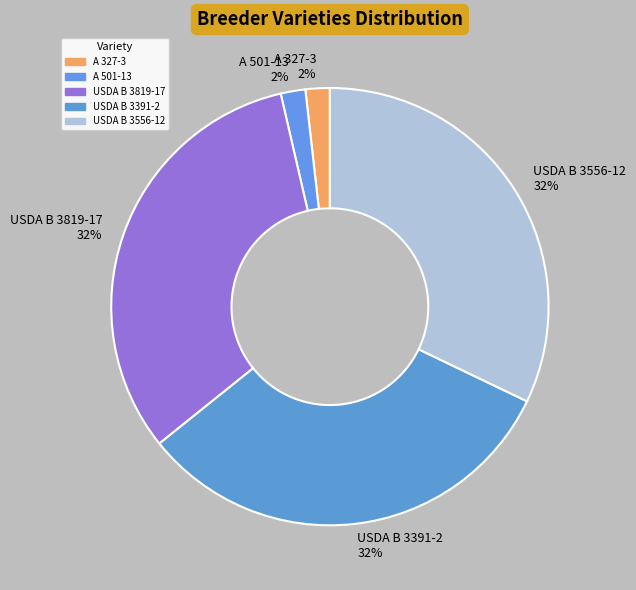

Is the sum of A 327-3 and USDA B 3819-17 greater than half?

No